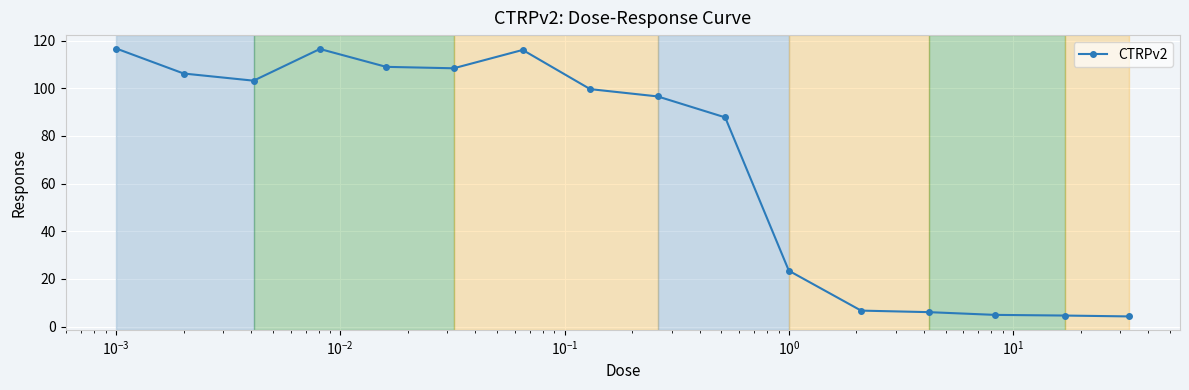

True or false: the data has more than 0 interior local peaks.

True